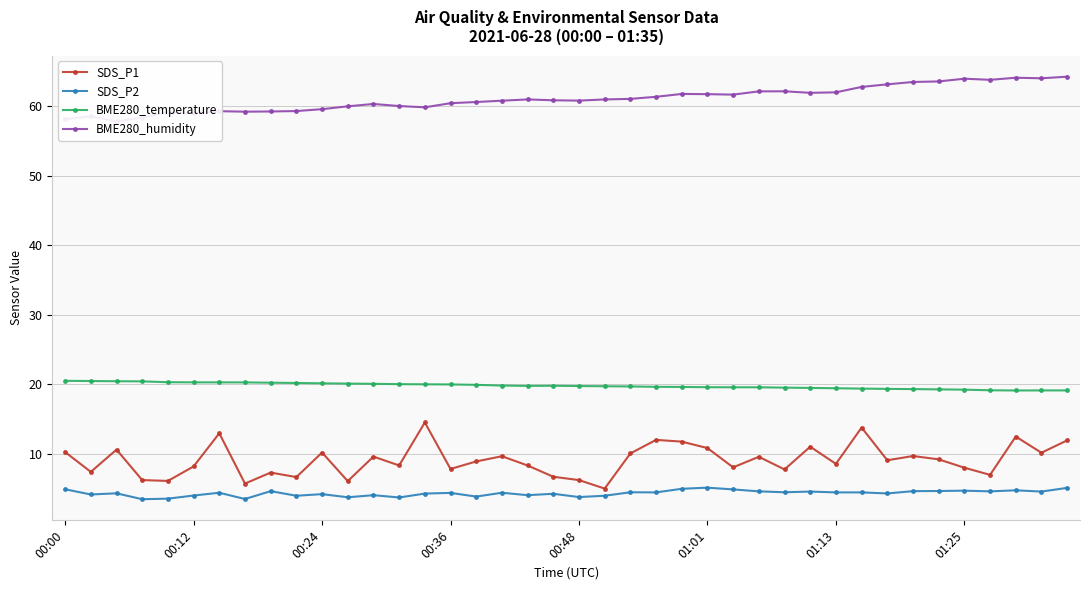

At how many categories does at least one series exceed 14?

40